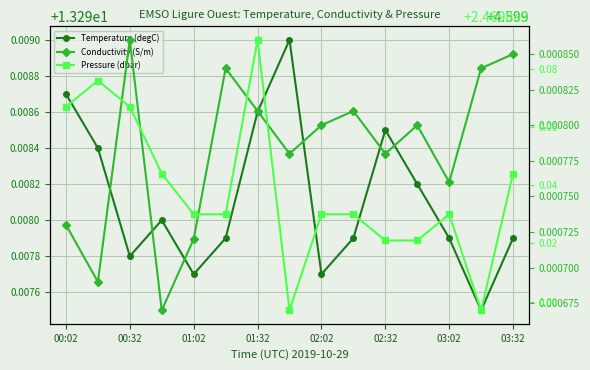

Reading left to right, extract all data points from this chart.

Temperature (degC): 13.3	13.3	13.3	13.3	13.3	13.3	13.3	13.3	13.3	13.3	13.3	13.3	13.3	13.3	13.3
Conductivity (S/m): 4.6	4.6	4.6	4.6	4.6	4.6	4.6	4.6	4.6	4.6	4.6	4.6	4.6	4.6	4.6
Pressure (dbar): 2469.9	2469.9	2469.9	2469.8	2469.8	2469.8	2469.9	2469.8	2469.8	2469.8	2469.8	2469.8	2469.8	2469.8	2469.8